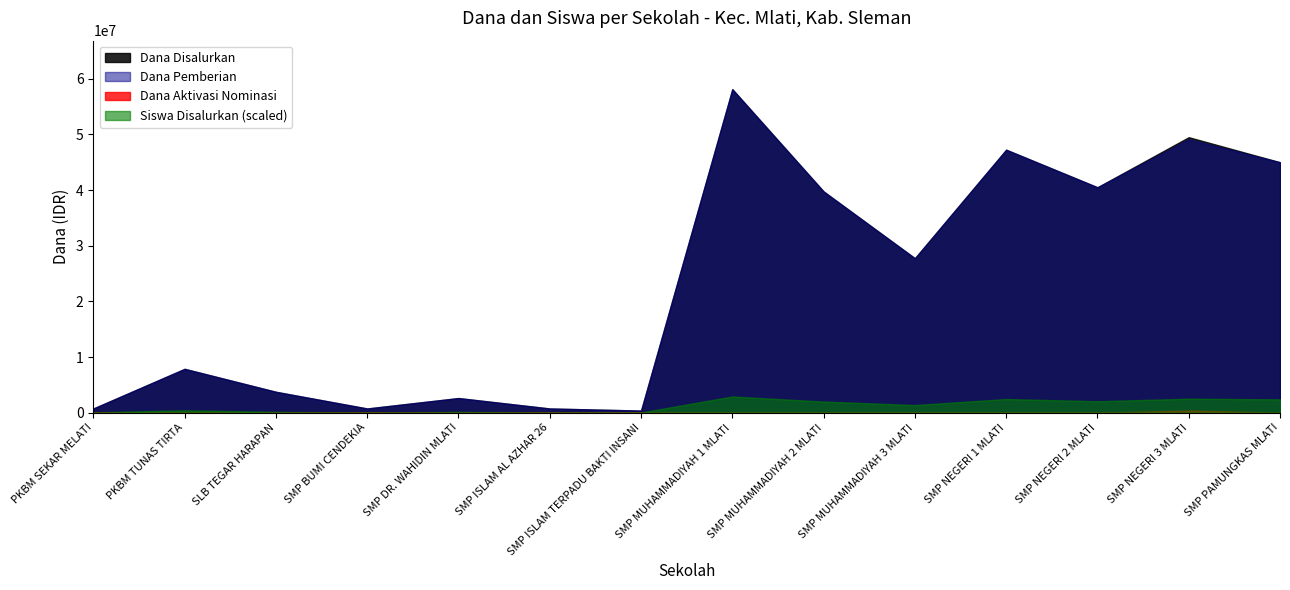

What is the label of the 14th point from the left?

SMP PAMUNGKAS MLATI